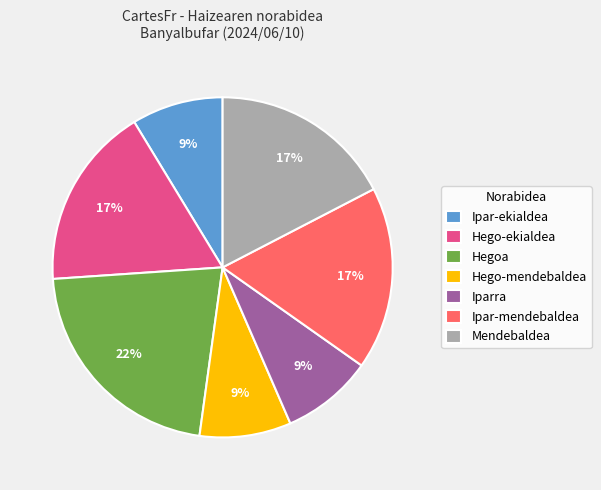

To the nearest percent, what portion does Mendebaldea represent?

17%